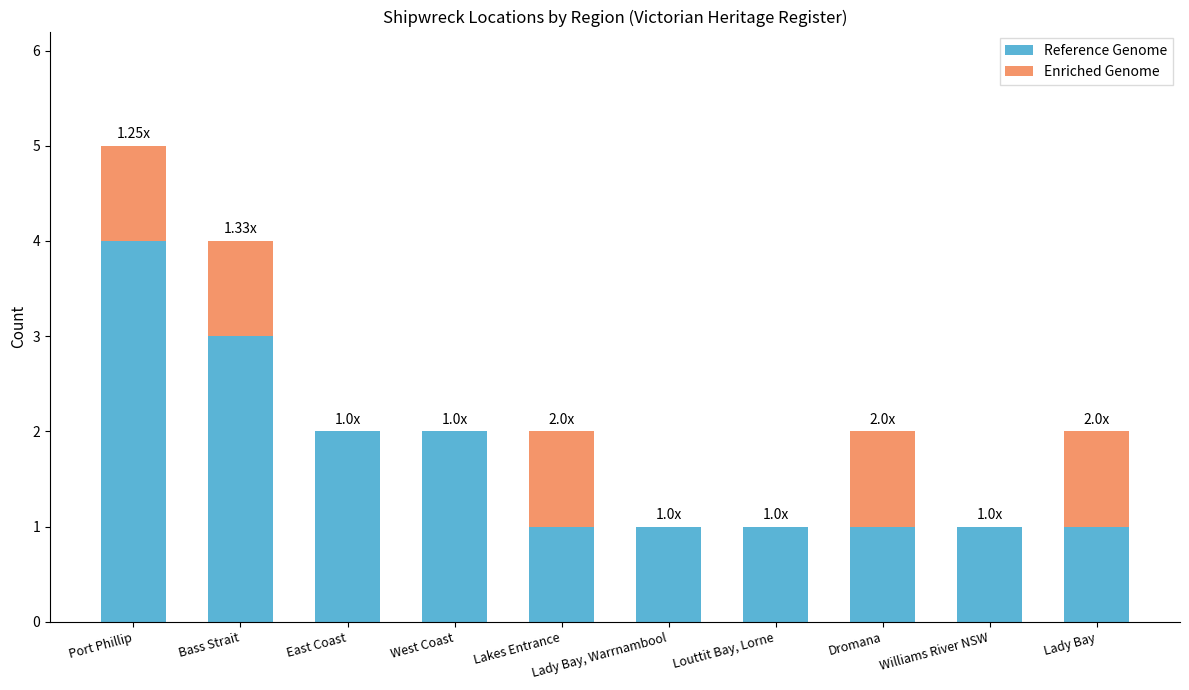

At which label does Reference Genome reach its peak?

Port Phillip